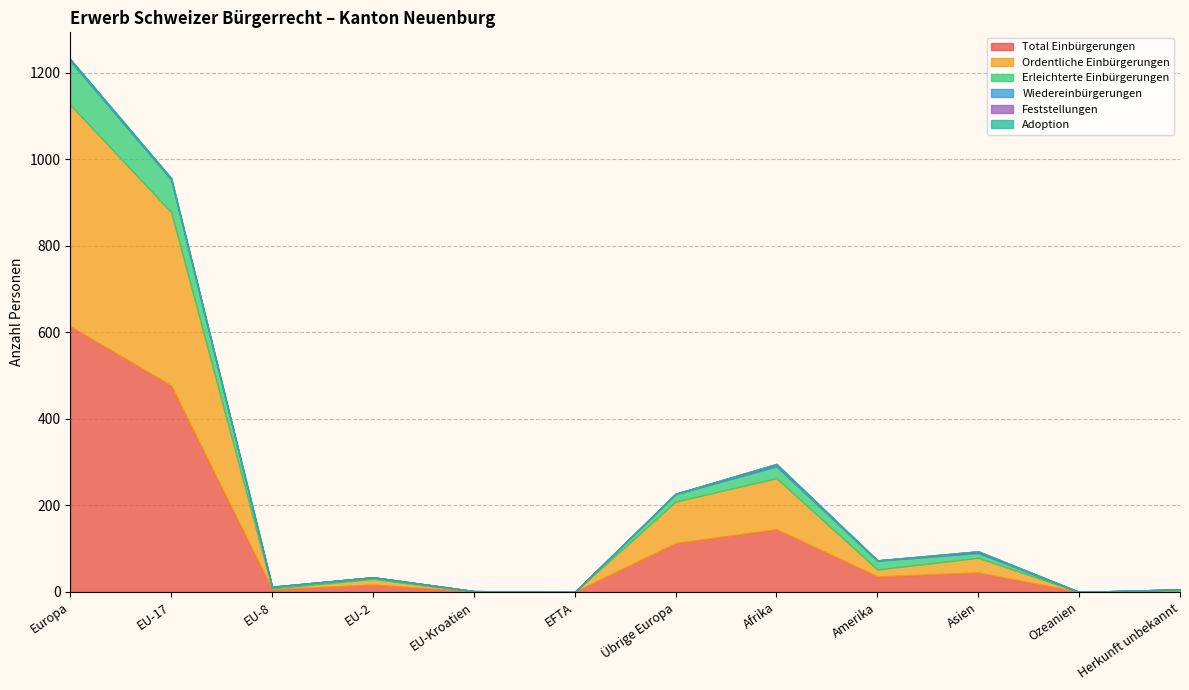

What position from the left is Ozeanien?

11